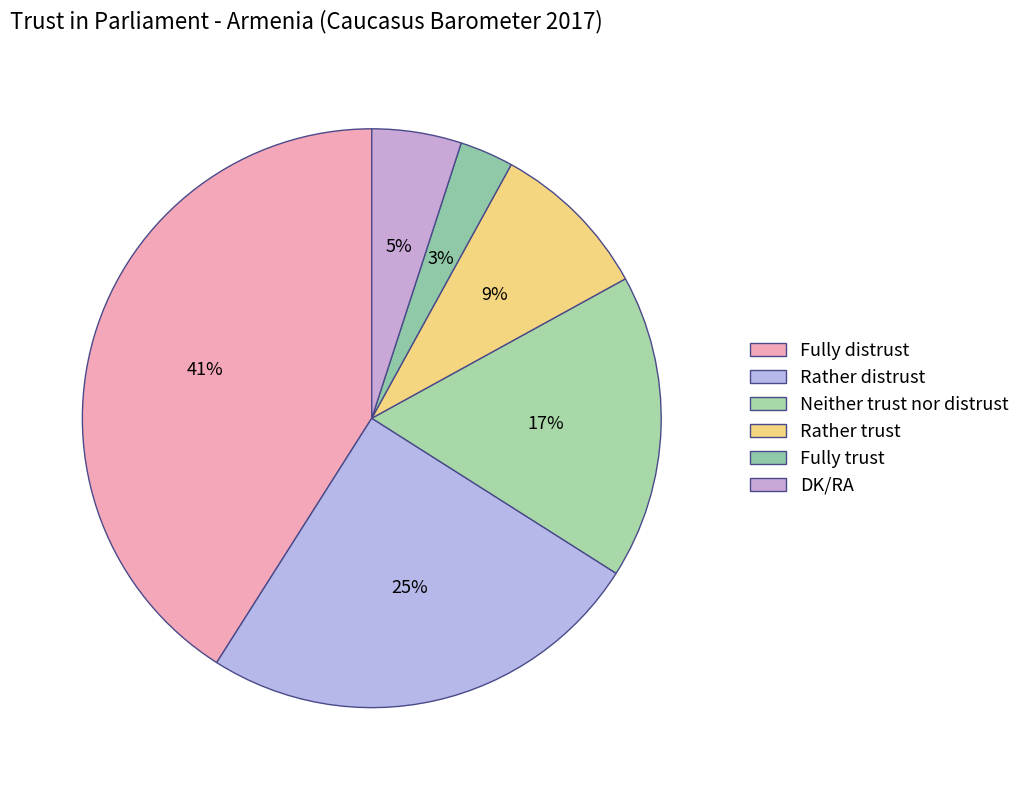

Count the number of slices in the pie.

6